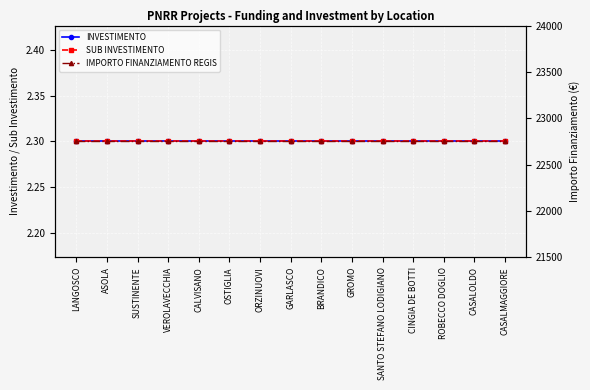

Reading left to right, list all the values displayed in this chart.

INVESTIMENTO: 2.3	2.3	2.3	2.3	2.3	2.3	2.3	2.3	2.3	2.3	2.3	2.3	2.3	2.3	2.3
SUB INVESTIMENTO: 2.3	2.3	2.3	2.3	2.3	2.3	2.3	2.3	2.3	2.3	2.3	2.3	2.3	2.3	2.3
IMPORTO FINANZIAMENTO REGIS: 22750.0	22750.0	22750.0	22750.0	22750.0	22750.0	22750.0	22750.0	22750.0	22750.0	22750.0	22750.0	22750.0	22750.0	22750.0